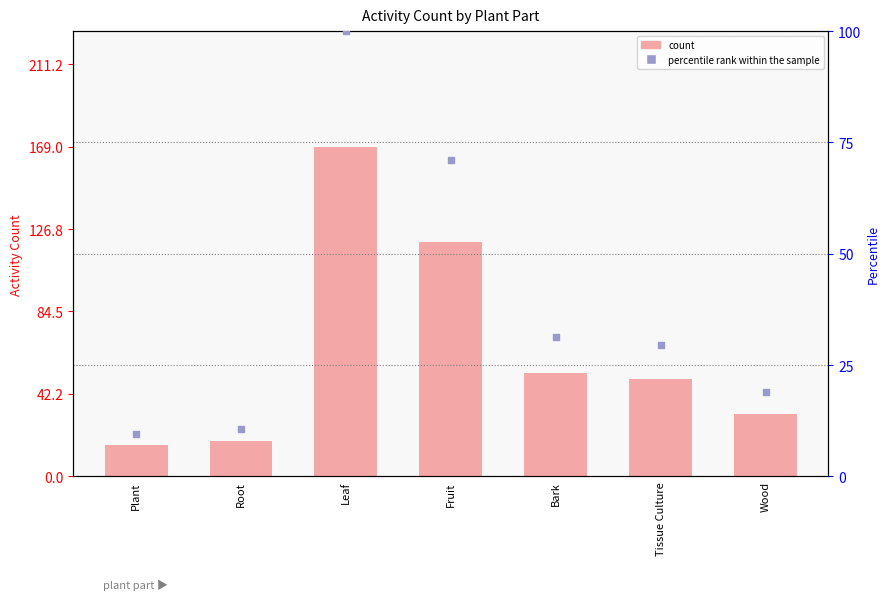

Which series has the largest total across all categories?

count